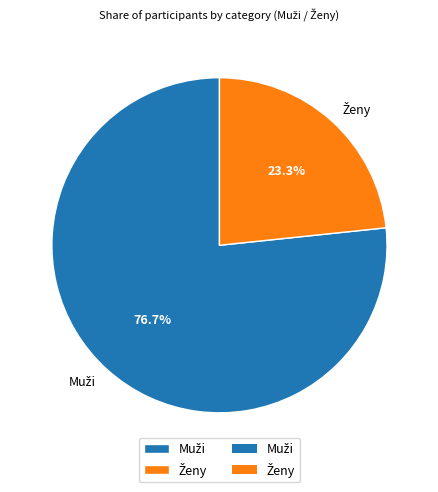

Is there a majority slice in this chart?

Yes